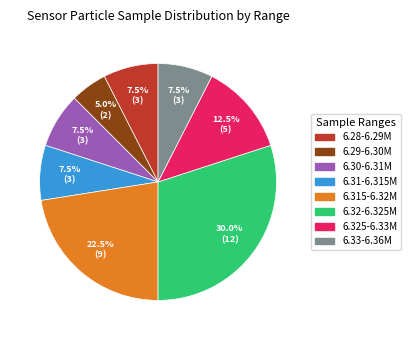

Does any single category account for the majority?

No